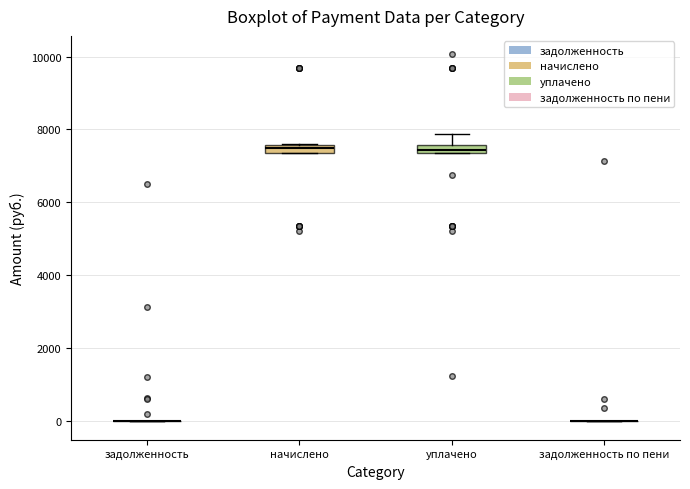

Where is the upper edge of the box for уплачено on the y-axis? The values are not printed on the chart, so give them approximately, as read against the axis.

7600